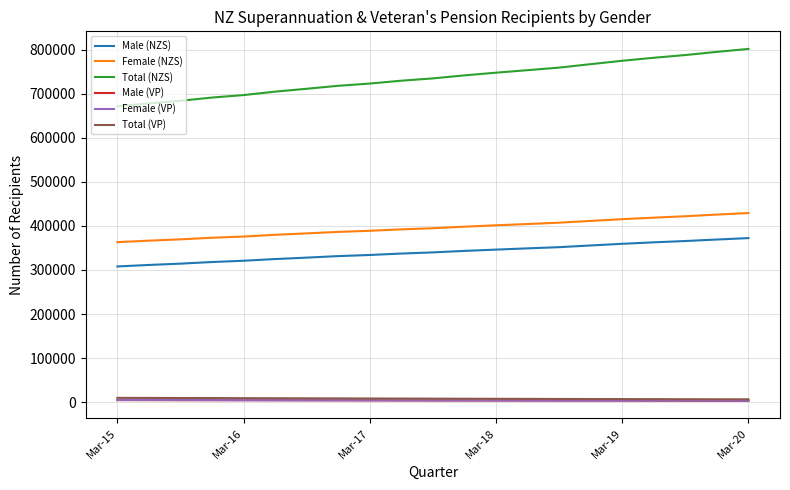

What is the maximum value for Total (NZS)?

801514